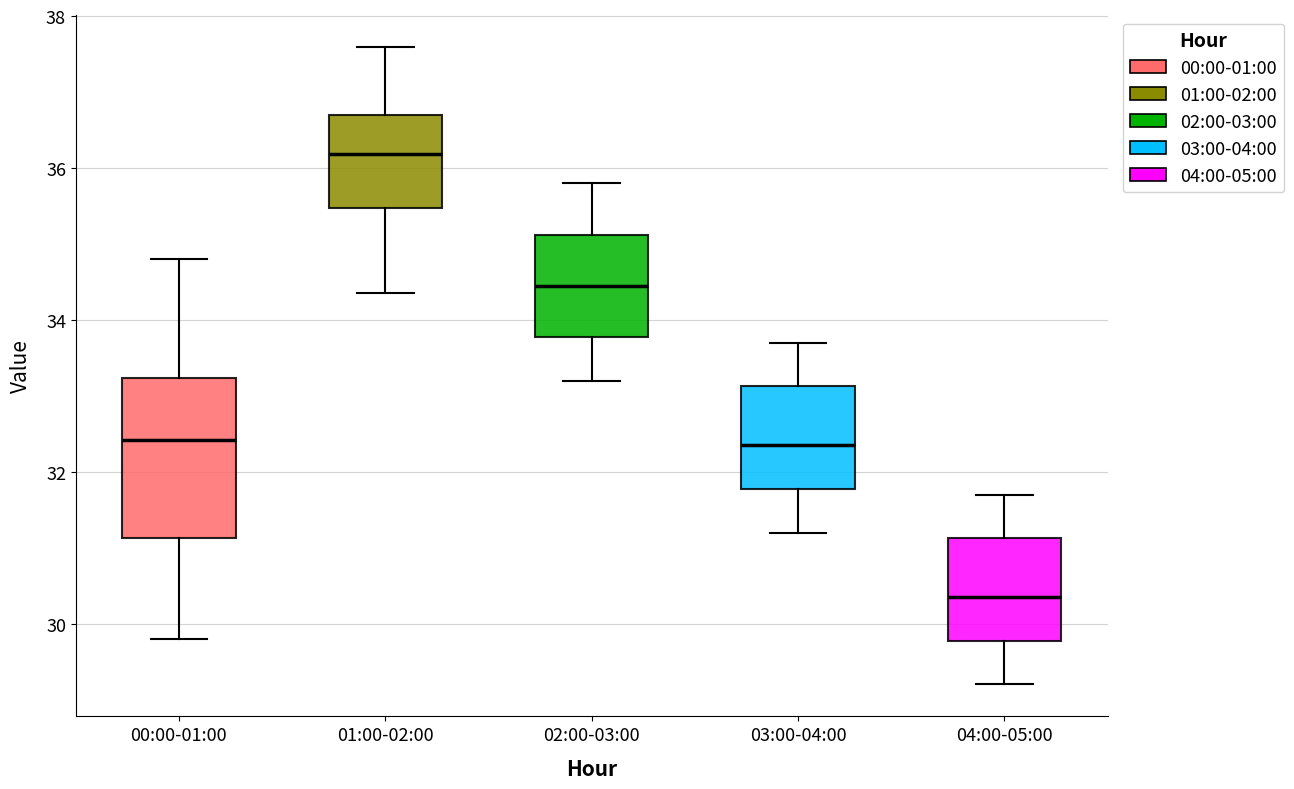

Which box's median line is the highest?

01:00-02:00